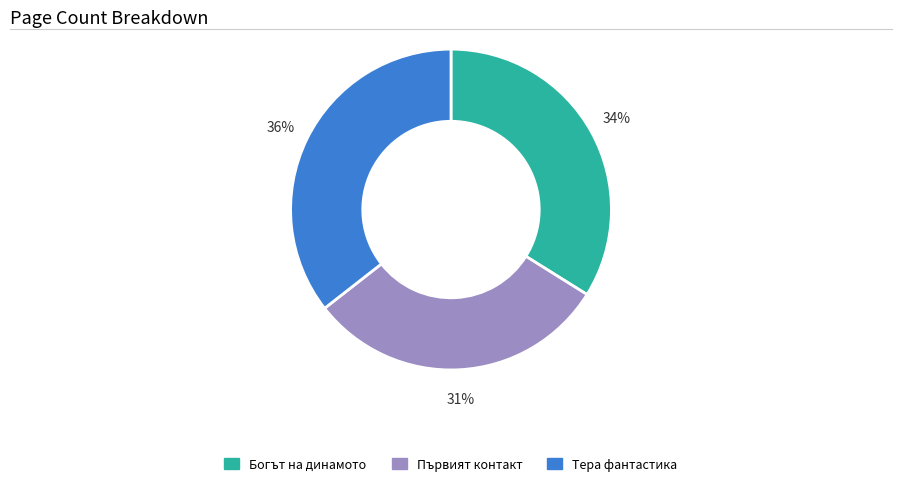

To the nearest percent, what is the difference between the largest and smallest slice percentages?

5%